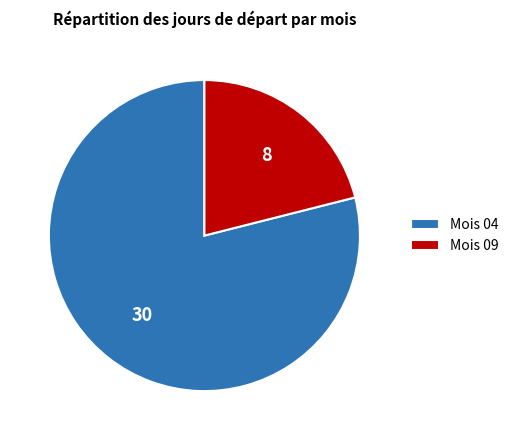

Do Mois 09 and Mois 04 together represent more than half of the pie?

Yes